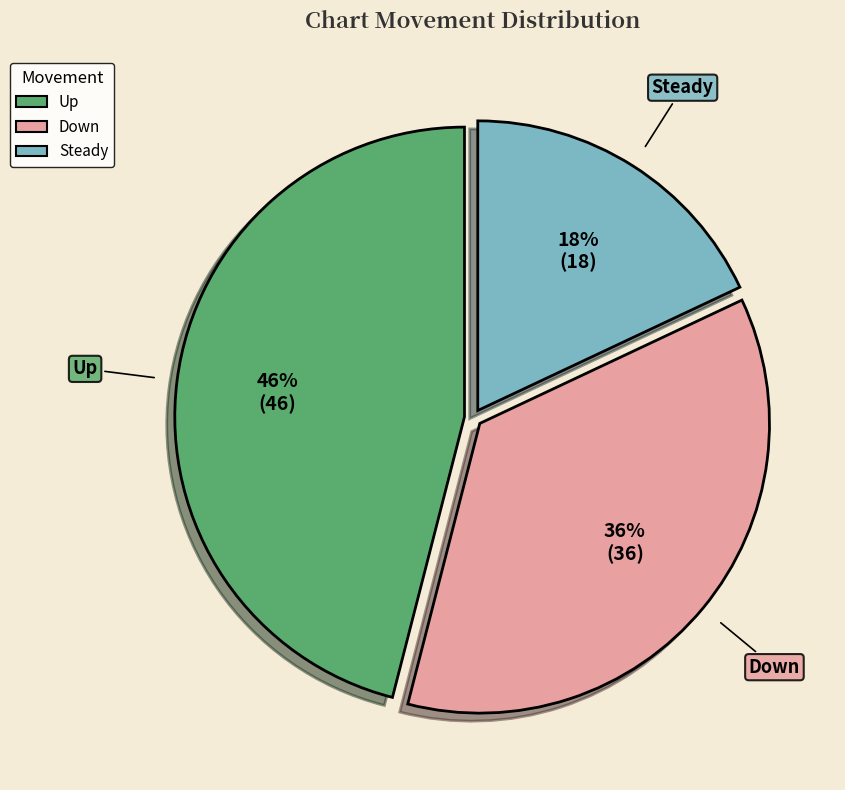

How many segments does this pie chart have?

3